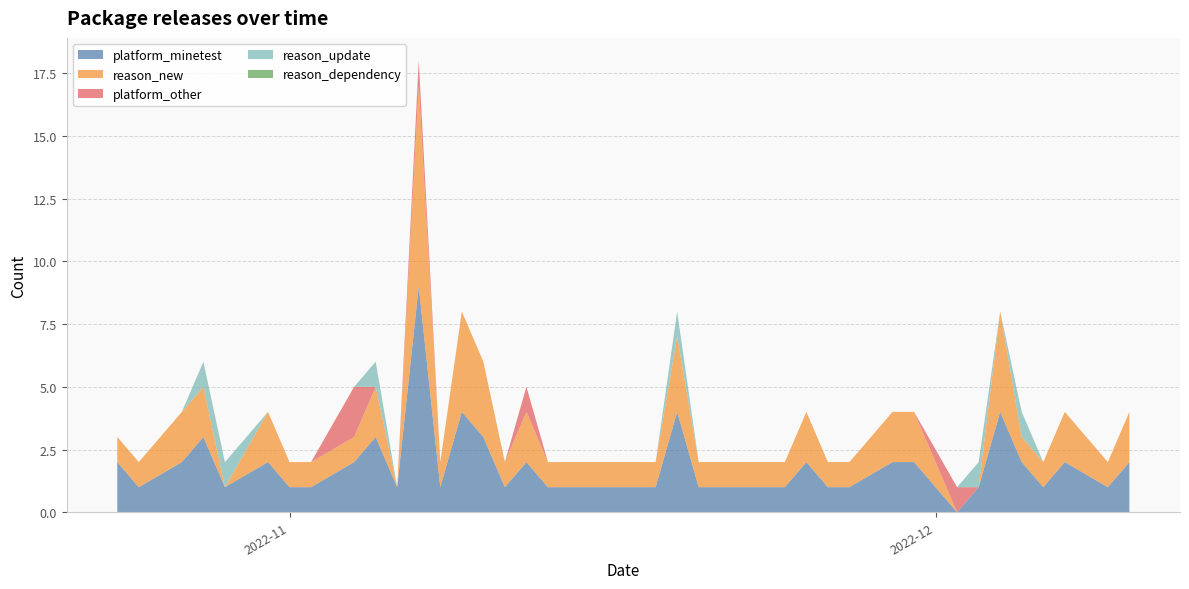

Reading left to right, list all the values displayed in this chart.

platform_minetest: 2022-10-24=2	2022-10-25=1	2022-10-27=2	2022-10-28=3	2022-10-29=1	2022-10-31=2	2022-11-01=1	2022-11-02=1	2022-11-04=2	2022-11-05=3	2022-11-06=1	2022-11-07=9	2022-11-08=1	2022-11-09=4	2022-11-10=3	2022-11-11=1	2022-11-12=2	2022-11-13=1	2022-11-14=1	2022-11-15=1	2022-11-17=1	2022-11-18=1	2022-11-19=4	2022-11-20=1	2022-11-21=1	2022-11-23=1	2022-11-24=1	2022-11-25=2	2022-11-26=1	2022-11-27=1	2022-11-29=2	2022-11-30=2	2022-12-02=0	2022-12-03=1	2022-12-04=4	2022-12-05=2	2022-12-06=1	2022-12-07=2	2022-12-09=1	2022-12-10=2
reason_new: 2022-10-24=1	2022-10-25=1	2022-10-27=2	2022-10-28=2	2022-10-29=0	2022-10-31=2	2022-11-01=1	2022-11-02=1	2022-11-04=1	2022-11-05=2	2022-11-06=0	2022-11-07=8	2022-11-08=1	2022-11-09=4	2022-11-10=3	2022-11-11=1	2022-11-12=2	2022-11-13=1	2022-11-14=1	2022-11-15=1	2022-11-17=1	2022-11-18=1	2022-11-19=3	2022-11-20=1	2022-11-21=1	2022-11-23=1	2022-11-24=1	2022-11-25=2	2022-11-26=1	2022-11-27=1	2022-11-29=2	2022-11-30=2	2022-12-02=0	2022-12-03=0	2022-12-04=4	2022-12-05=1	2022-12-06=1	2022-12-07=2	2022-12-09=1	2022-12-10=2
platform_other: 2022-10-24=0	2022-10-25=0	2022-10-27=0	2022-10-28=0	2022-10-29=0	2022-10-31=0	2022-11-01=0	2022-11-02=0	2022-11-04=2	2022-11-05=0	2022-11-06=0	2022-11-07=1	2022-11-08=0	2022-11-09=0	2022-11-10=0	2022-11-11=0	2022-11-12=1	2022-11-13=0	2022-11-14=0	2022-11-15=0	2022-11-17=0	2022-11-18=0	2022-11-19=0	2022-11-20=0	2022-11-21=0	2022-11-23=0	2022-11-24=0	2022-11-25=0	2022-11-26=0	2022-11-27=0	2022-11-29=0	2022-11-30=0	2022-12-02=1	2022-12-03=0	2022-12-04=0	2022-12-05=0	2022-12-06=0	2022-12-07=0	2022-12-09=0	2022-12-10=0
reason_update: 2022-10-24=0	2022-10-25=0	2022-10-27=0	2022-10-28=1	2022-10-29=1	2022-10-31=0	2022-11-01=0	2022-11-02=0	2022-11-04=0	2022-11-05=1	2022-11-06=0	2022-11-07=0	2022-11-08=0	2022-11-09=0	2022-11-10=0	2022-11-11=0	2022-11-12=0	2022-11-13=0	2022-11-14=0	2022-11-15=0	2022-11-17=0	2022-11-18=0	2022-11-19=1	2022-11-20=0	2022-11-21=0	2022-11-23=0	2022-11-24=0	2022-11-25=0	2022-11-26=0	2022-11-27=0	2022-11-29=0	2022-11-30=0	2022-12-02=0	2022-12-03=1	2022-12-04=0	2022-12-05=1	2022-12-06=0	2022-12-07=0	2022-12-09=0	2022-12-10=0
reason_dependency: 2022-10-24=0	2022-10-25=0	2022-10-27=0	2022-10-28=0	2022-10-29=0	2022-10-31=0	2022-11-01=0	2022-11-02=0	2022-11-04=0	2022-11-05=0	2022-11-06=0	2022-11-07=0	2022-11-08=0	2022-11-09=0	2022-11-10=0	2022-11-11=0	2022-11-12=0	2022-11-13=0	2022-11-14=0	2022-11-15=0	2022-11-17=0	2022-11-18=0	2022-11-19=0	2022-11-20=0	2022-11-21=0	2022-11-23=0	2022-11-24=0	2022-11-25=0	2022-11-26=0	2022-11-27=0	2022-11-29=0	2022-11-30=0	2022-12-02=0	2022-12-03=0	2022-12-04=0	2022-12-05=0	2022-12-06=0	2022-12-07=0	2022-12-09=0	2022-12-10=0